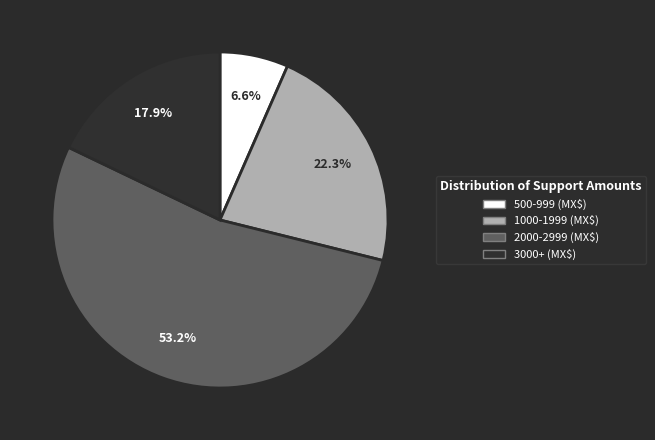

Does any single category account for the majority?

Yes